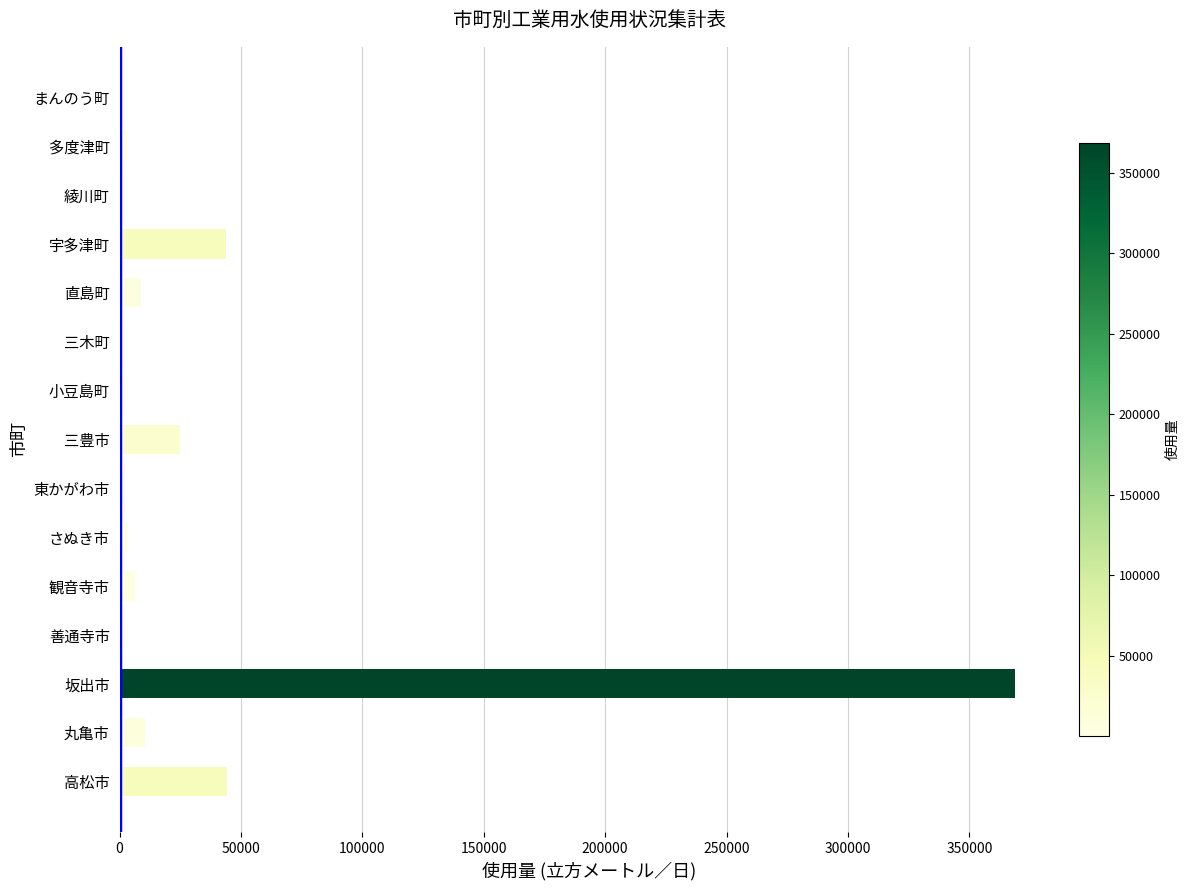

At which category does the chart reach its peak across all series?

坂出市